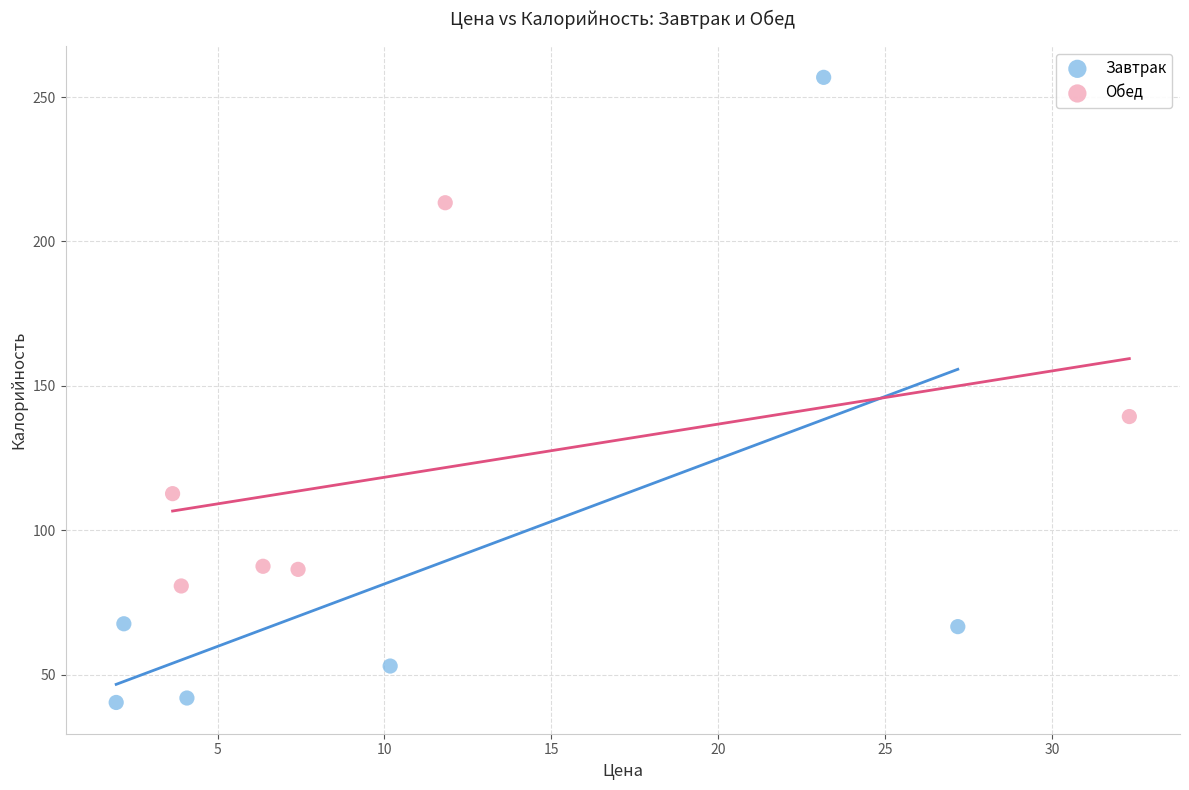

Which series reaches the minimum Y coordinate?

Завтрак